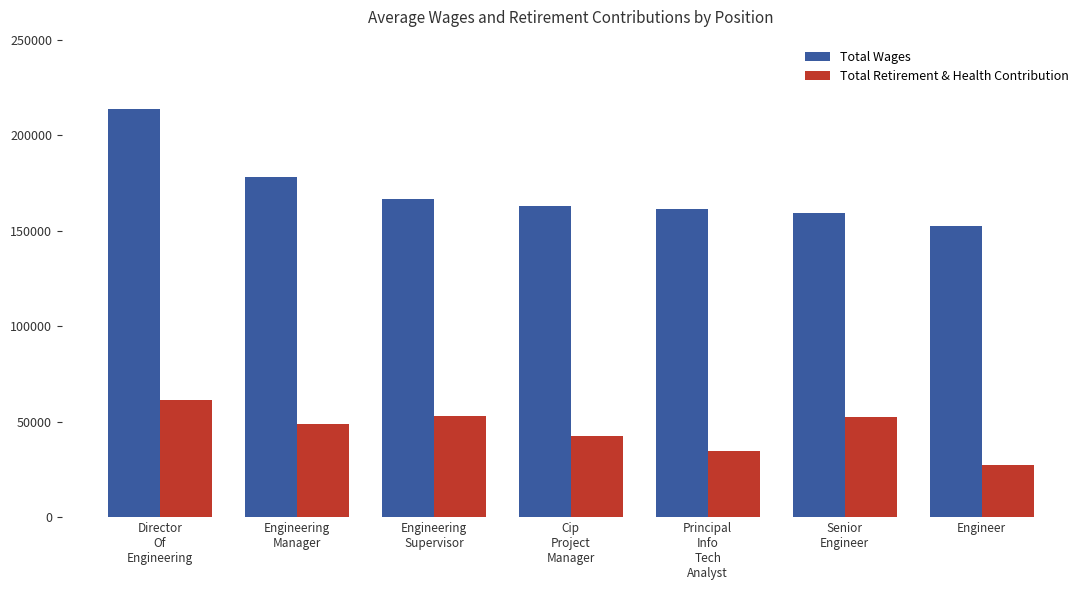

What is the minimum value for Total Wages?

152253.0